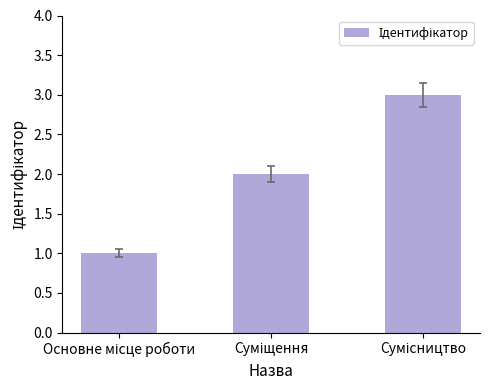

What is the greatest value displayed?

3